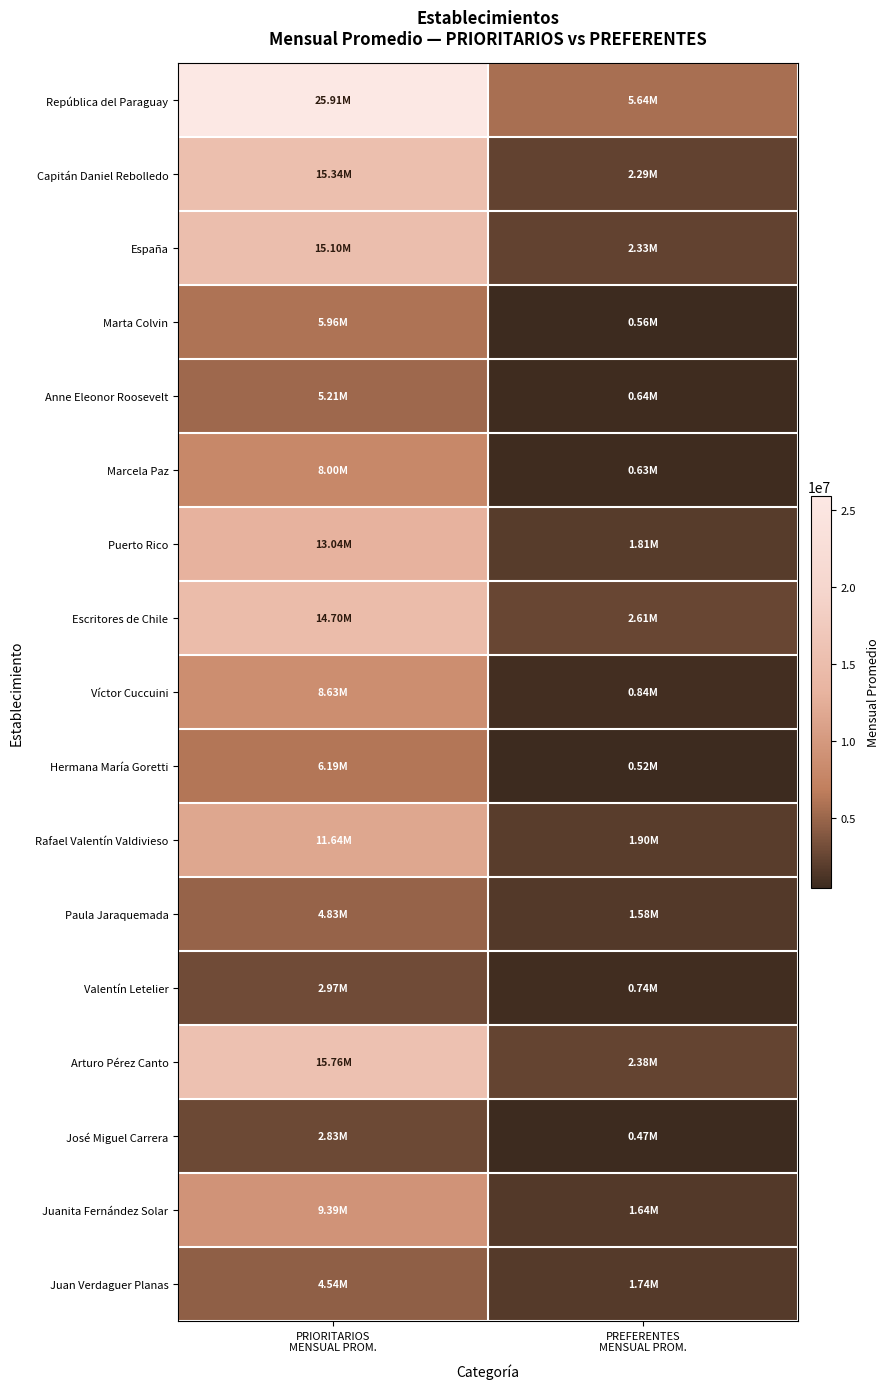

What is the total value across all series at PRIORITARIOS
MENSUAL PROM.?

170046472.8